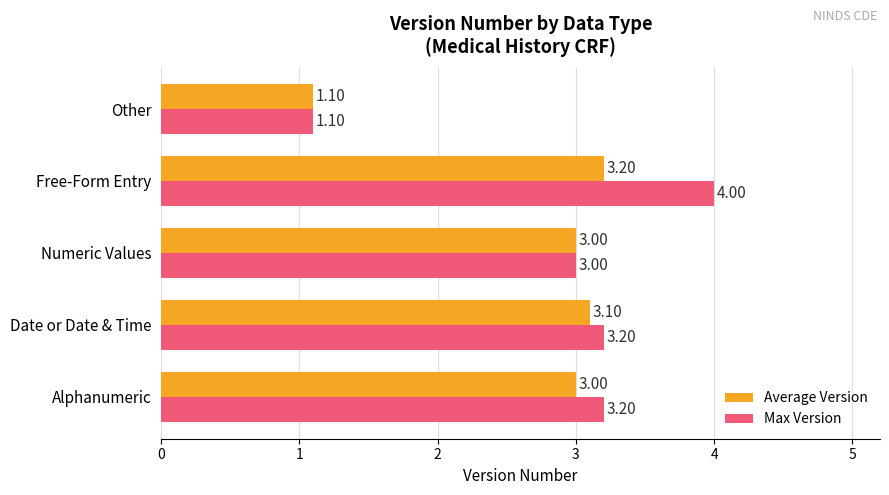

What is the average value of the Max Version series?

2.9